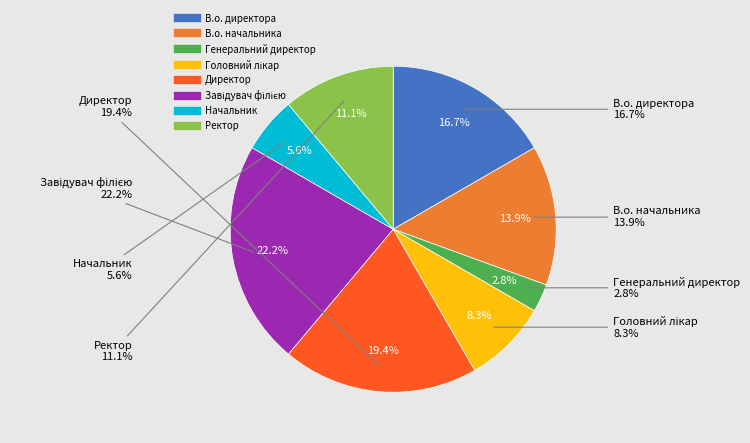

Combined, what portion of the pie is Ректор and Начальник?

16.7%